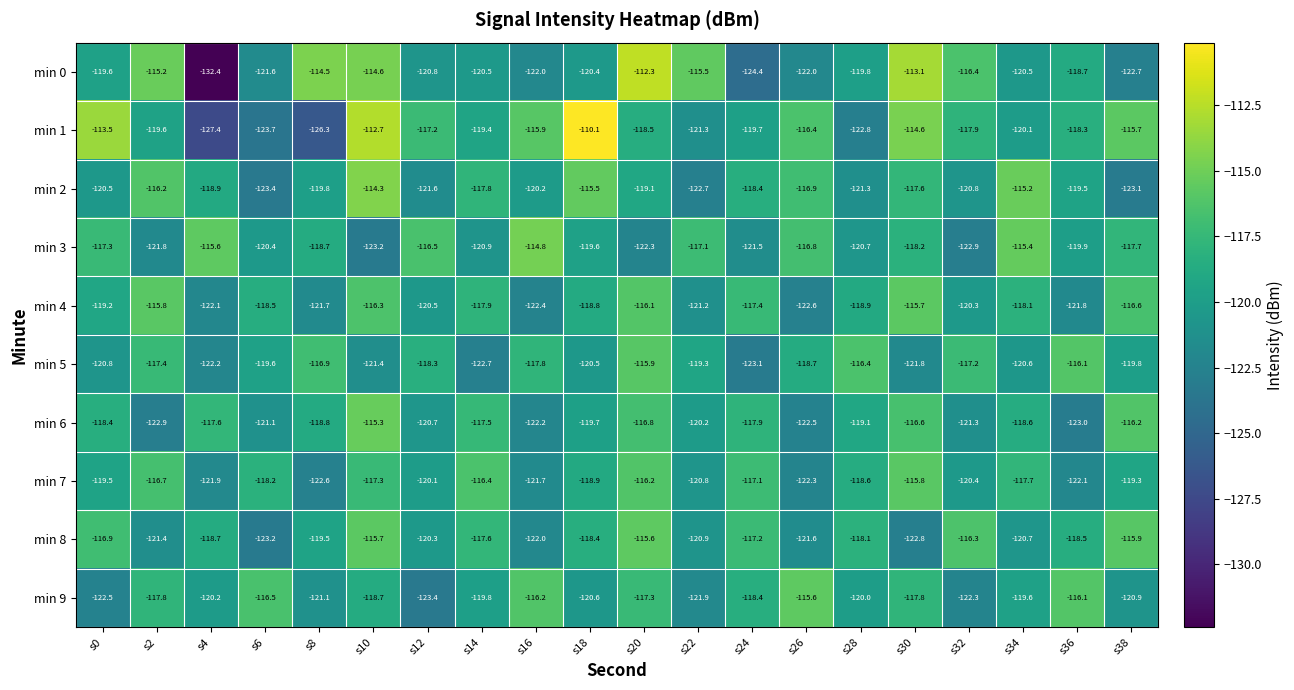

What is the sum of the min 0 values at s30 and s10?

-227.7